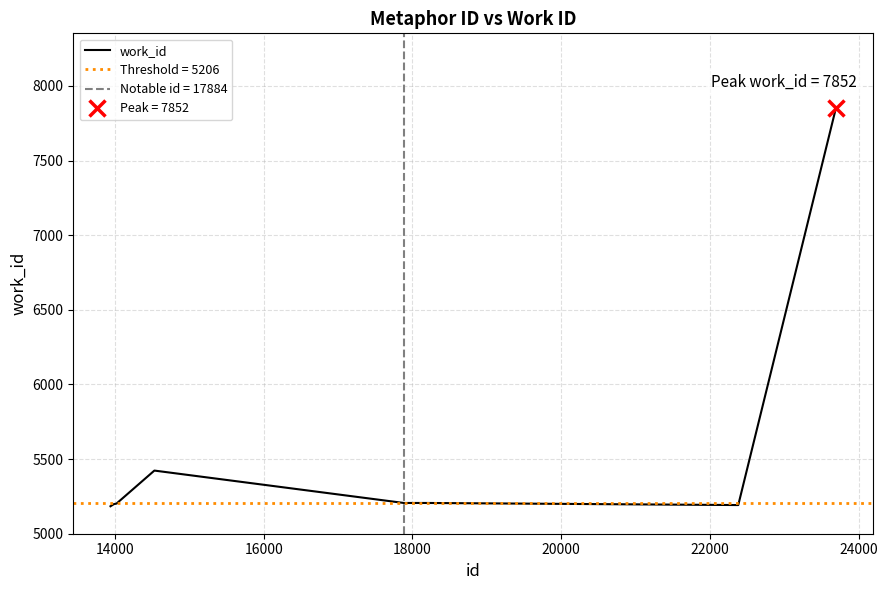

What is the highest value of the work_id series?

7852